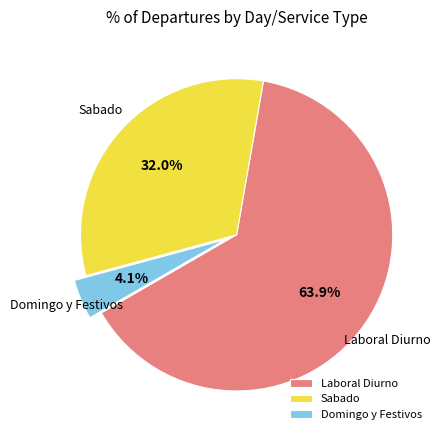

Which category accounts for the majority?

Laboral Diurno